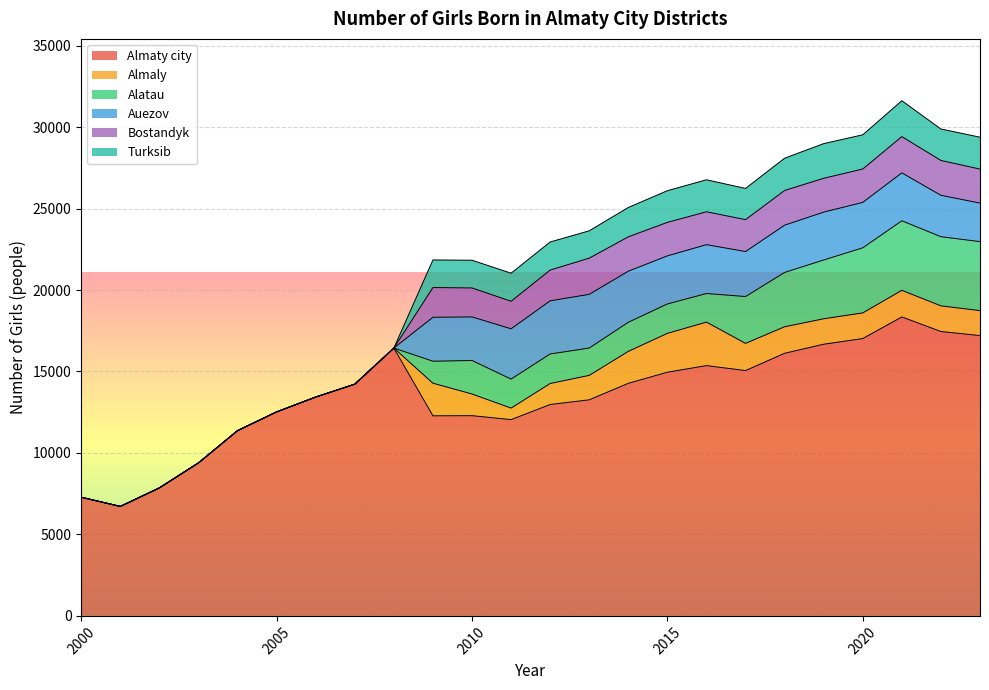

What is the difference between the second highest and minimum values in the Auezov series?

3262